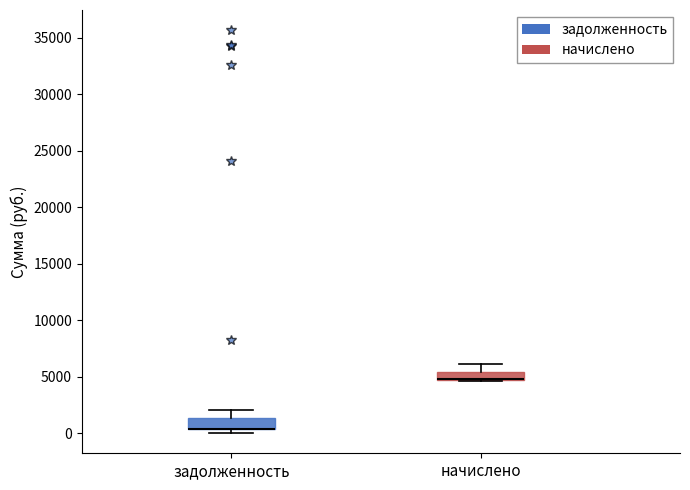

Where is the lower edge of the box for начислено on the y-axis? The values are not printed on the chart, so give them approximately, as read against the axis.

4500